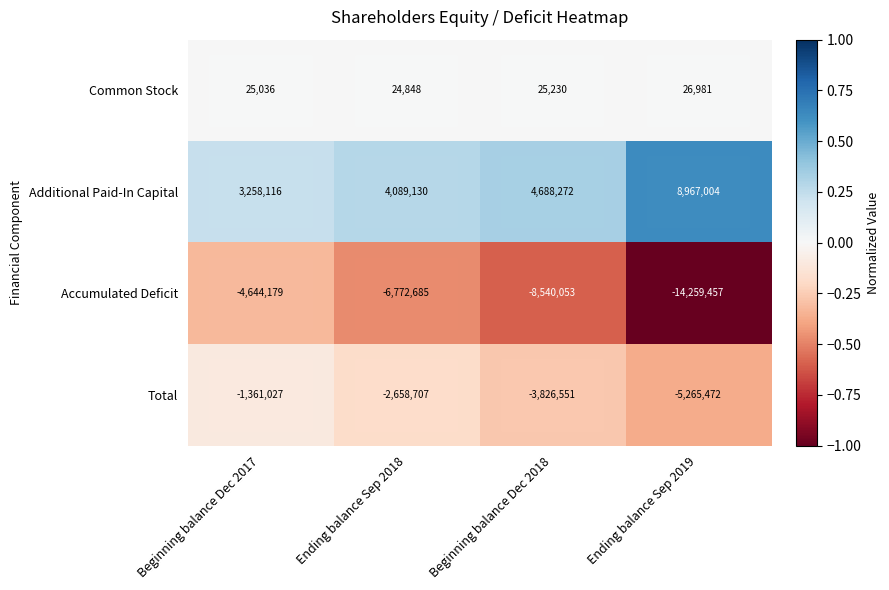

At which category does the chart reach its minimum across all series?

Ending balance Sep 2019